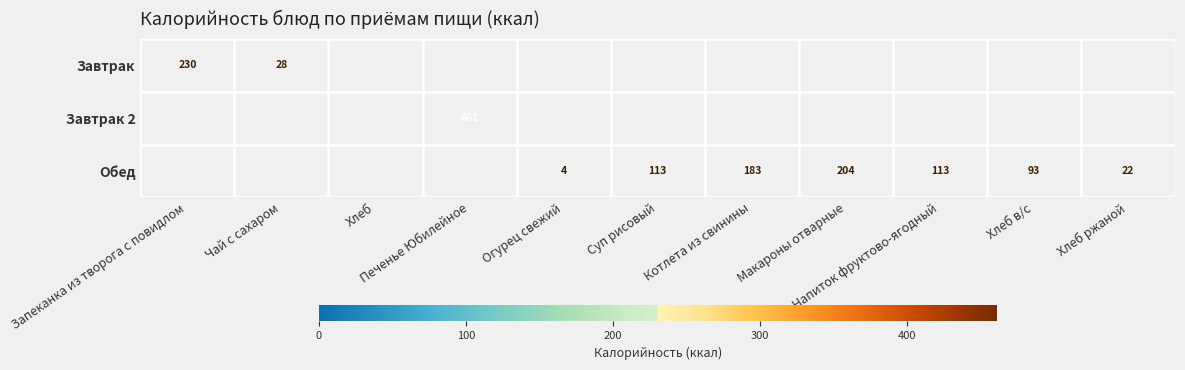

Rank the series at Хлеб в/с from highest to lowest value.

Обед, Завтрак, Завтрак 2